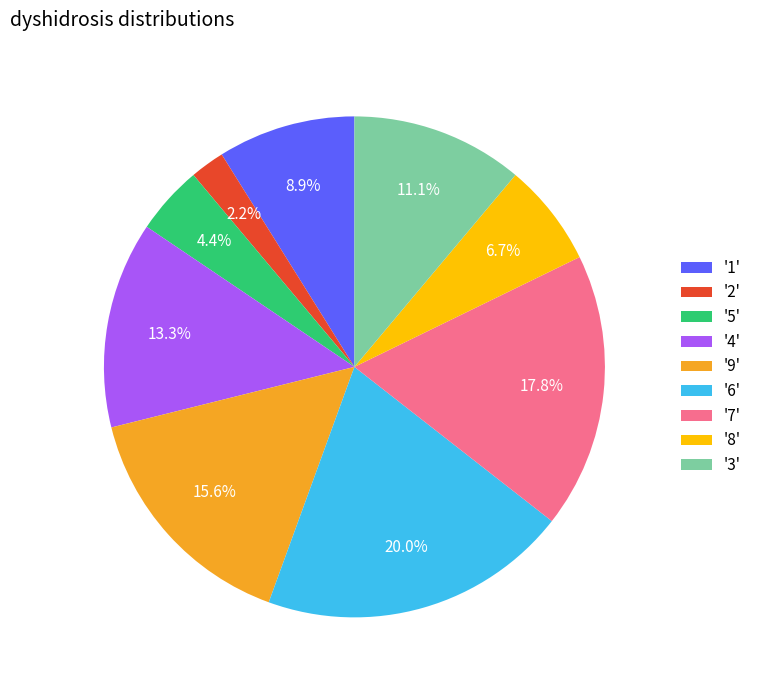

Is the sum of '2' and '7' greater than half?

No